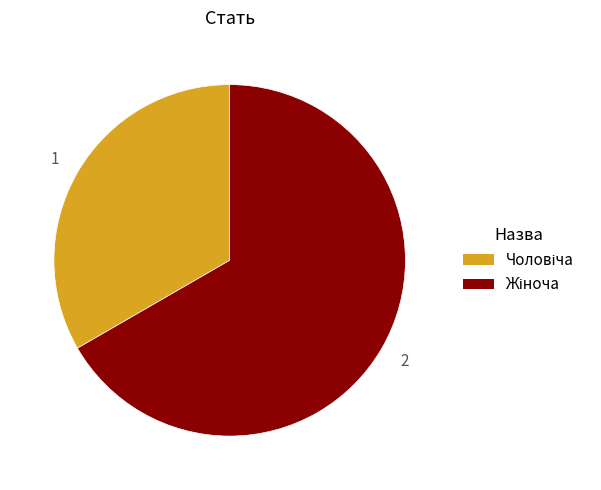

Is there a majority slice in this chart?

Yes